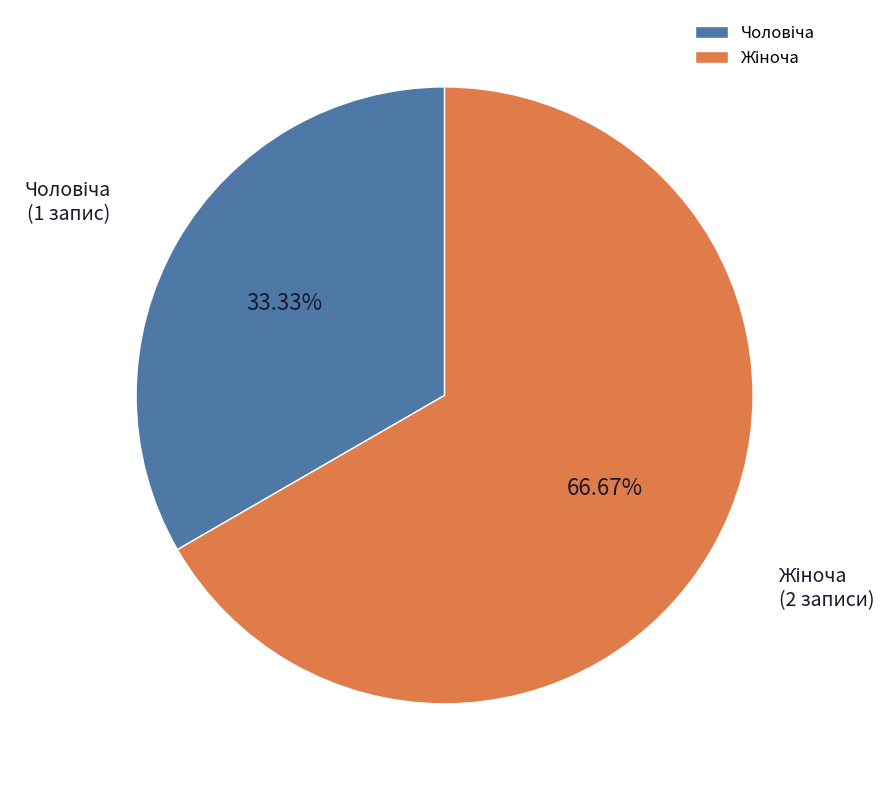

Is there any slice that represents more than half of the pie?

Yes